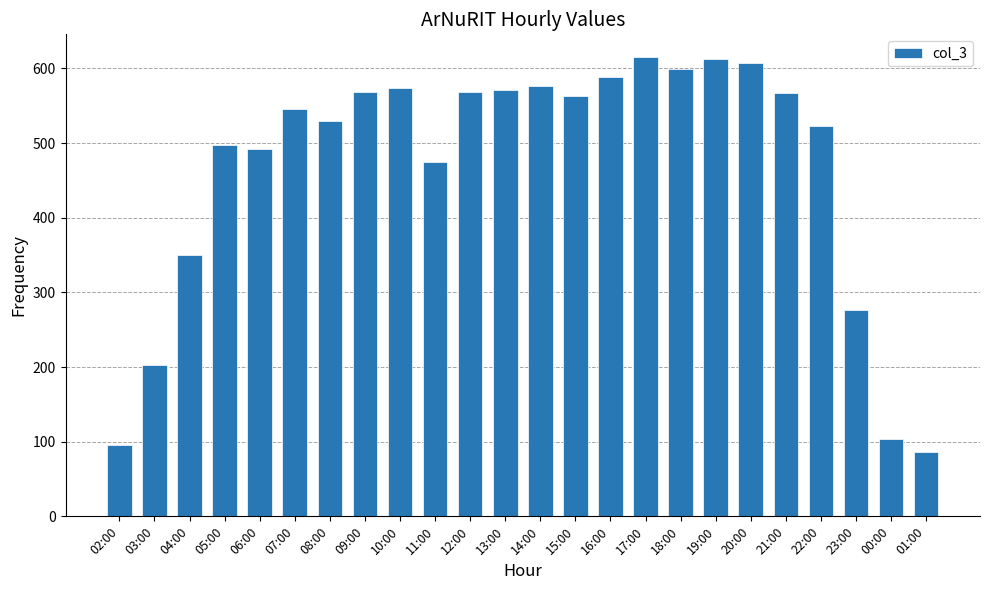

What is the difference between the second highest and minimum values?

527